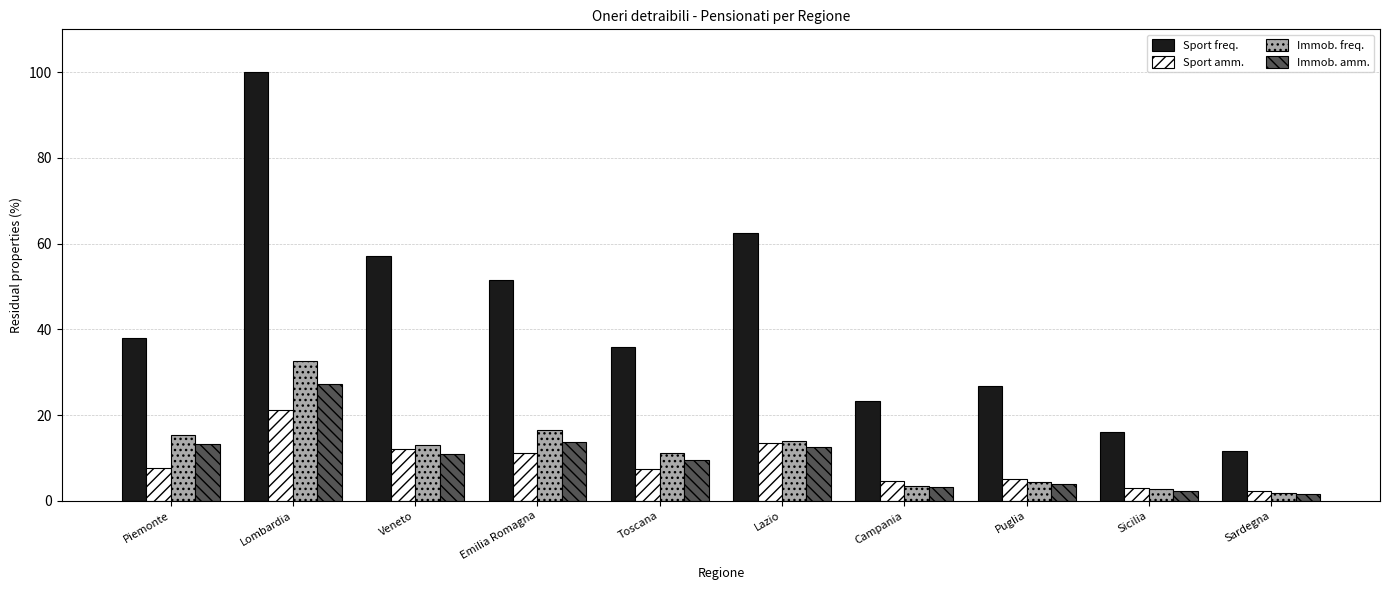

What is the sum of all Sport freq. values?

422.7